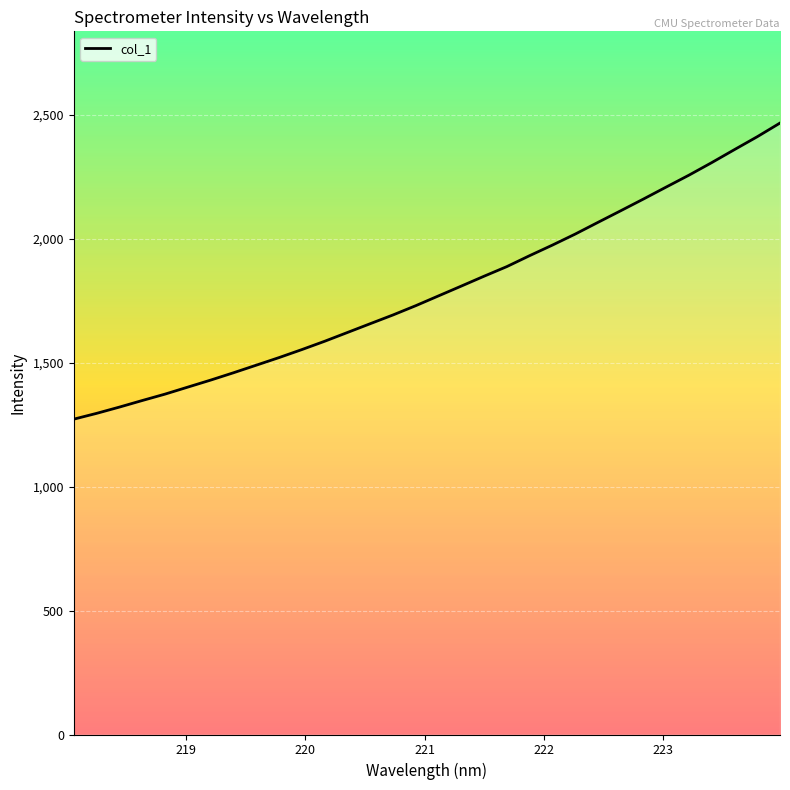

What is the difference between the maximum and minimum values?

1194.3